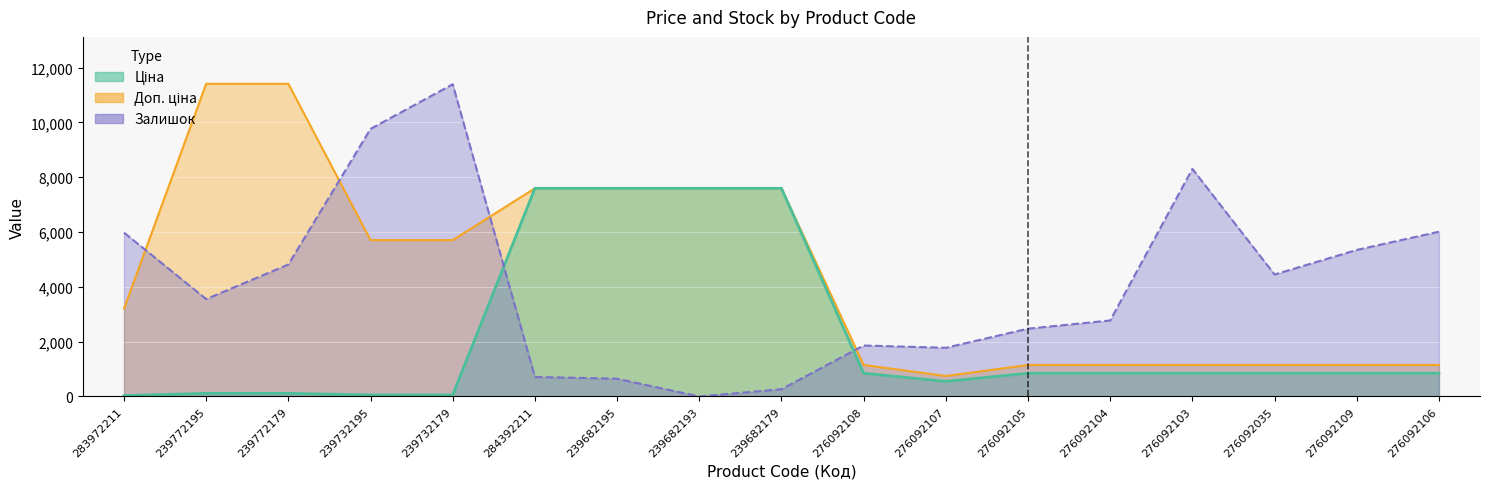

Reading left to right, extract all data points from this chart.

Ціна: 283972211=32.0	239772195=114.1	239772179=114.1	239732195=57.0	239732179=57.0	284392211=7596.5	239682195=7596.5	239682193=7596.5	239682179=7596.5	276092108=848.4	276092107=551.5	276092105=848.4	276092104=848.4	276092103=848.4	276092035=848.4	276092109=848.4	276092106=848.4
Доп. ціна: 283972211=3205.0	239772195=11410.0	239772179=11410.0	239732195=5705.0	239732179=5705.0	284392211=7596.5	239682195=7596.5	239682193=7596.5	239682179=7596.5	276092108=1149.7	276092107=747.0	276092105=1149.7	276092104=1149.7	276092103=1149.7	276092035=1149.7	276092109=1149.7	276092106=1149.7
Залишок: 283972211=5979.0	239772195=3554.2	239772179=4816.4	239732195=9765.8	239732179=11393.4	284392211=714.2	239682195=647.7	239682193=0.0	239682179=265.7	276092108=1860.1	276092107=1777.1	276092105=2474.7	276092104=2773.6	276092103=8304.2	276092035=4451.1	276092109=5347.9	276092106=6012.3